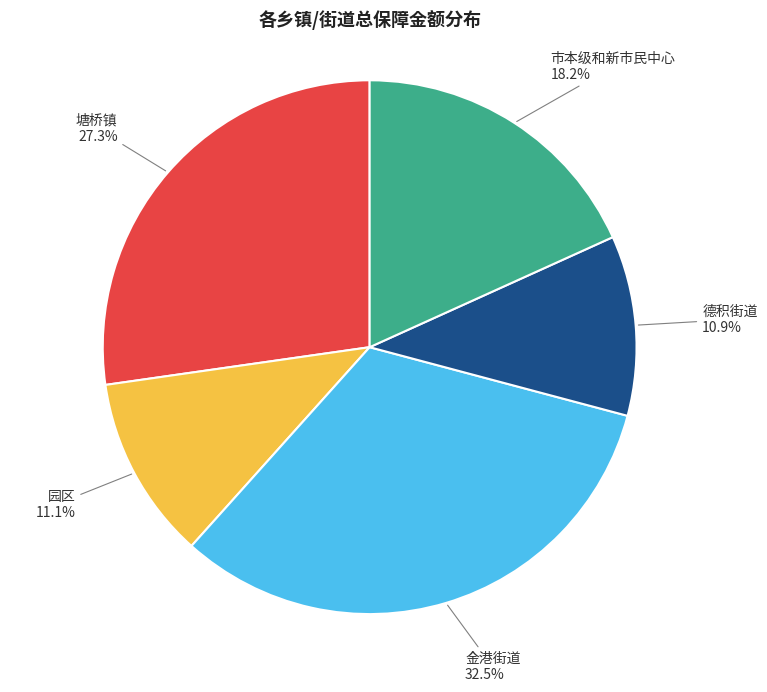

Is there a majority slice in this chart?

No